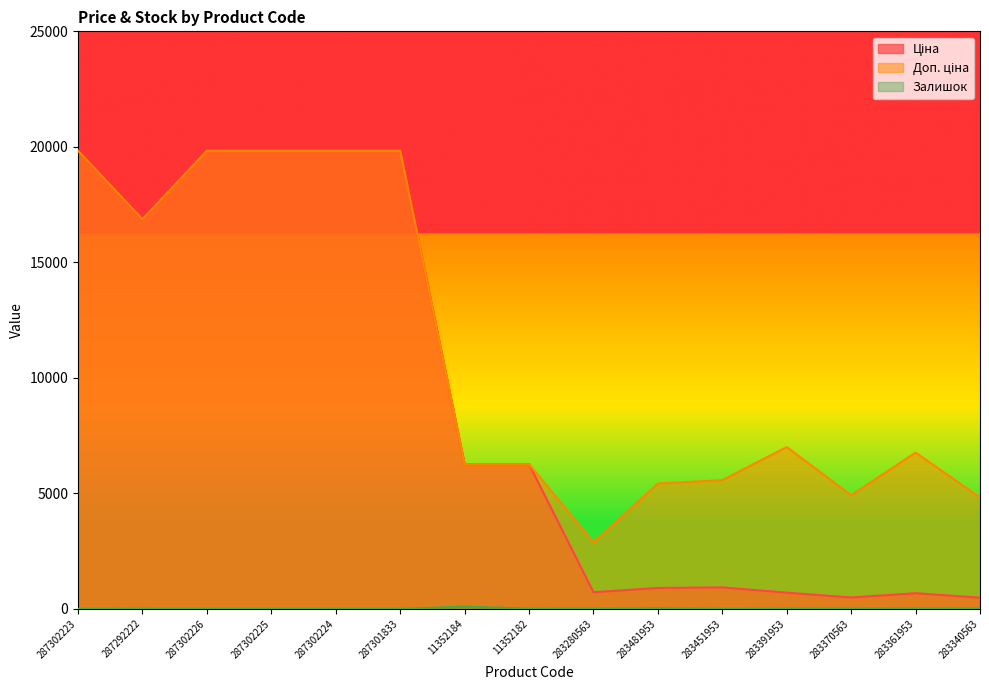

Which series has the widest spread of values?

Ціна